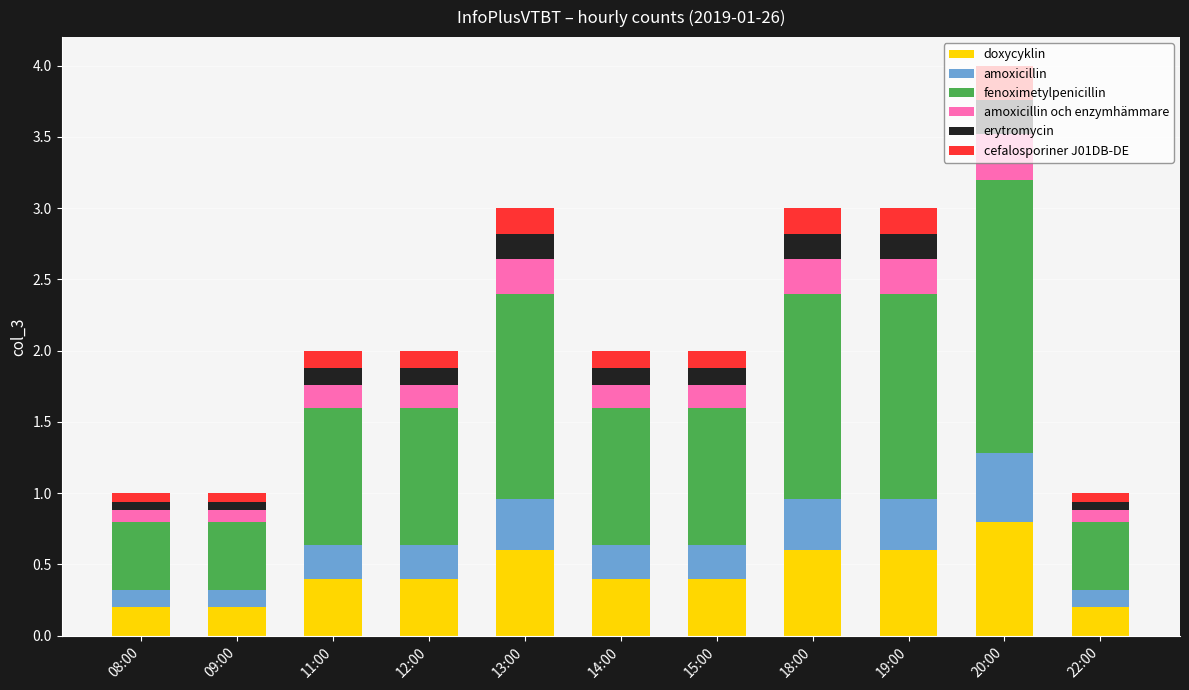

Which category has the highest value in the doxycyklin series?

20:00